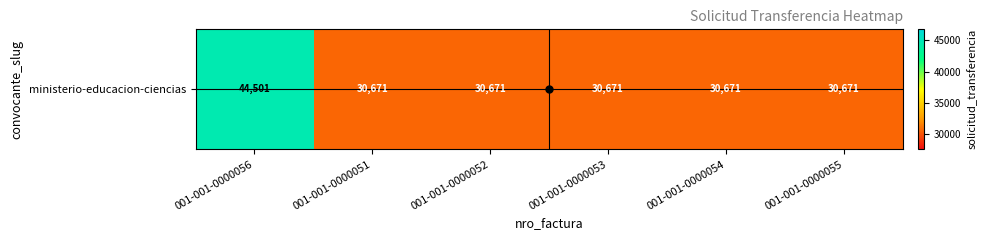

Reading left to right, list all the values displayed in this chart.

44501	30671	30671	30671	30671	30671